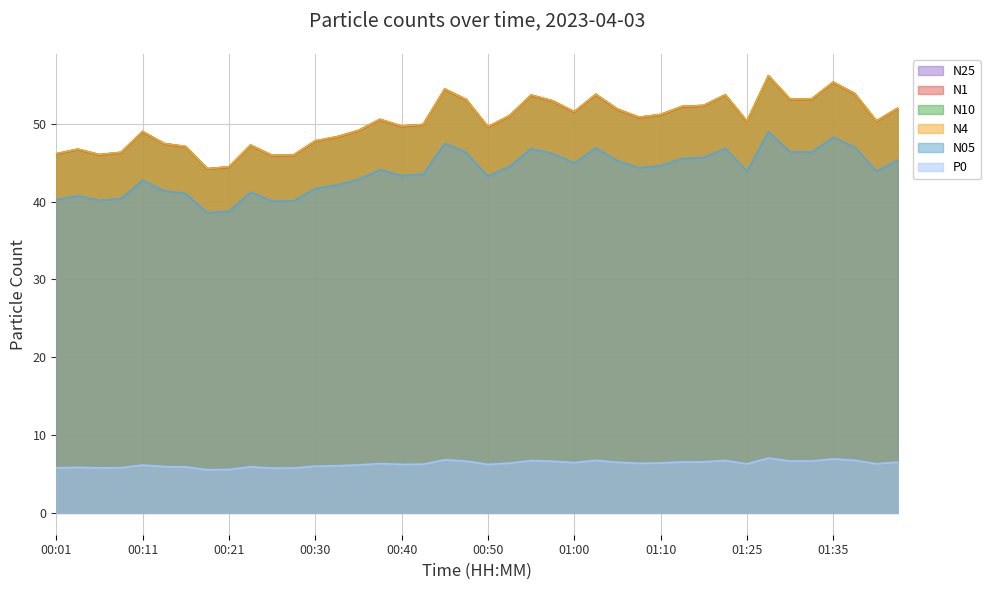

How many interior local valleys does the N25 series have?

10